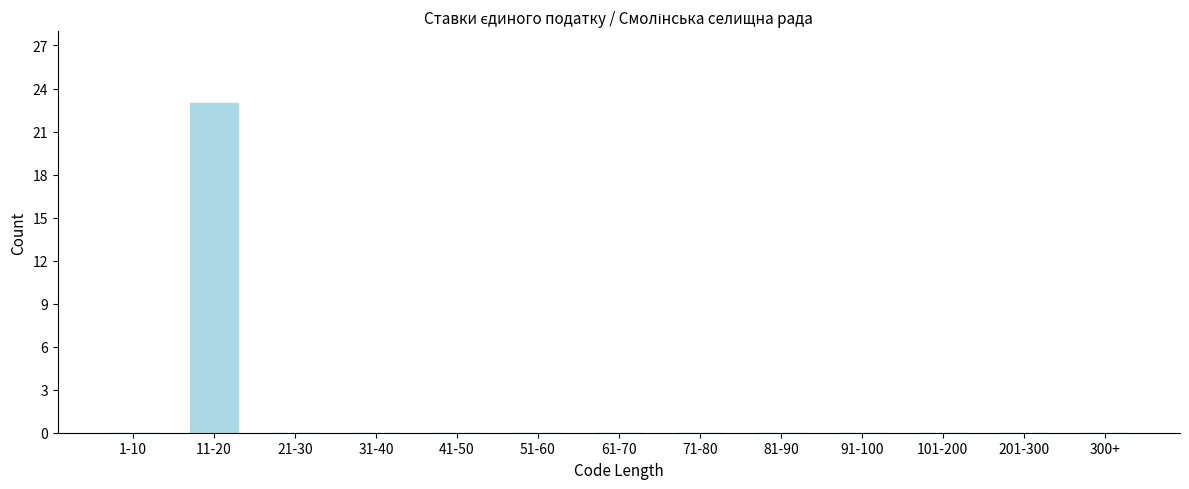

Reading right to left, list all the values displayed in this chart.

300+=0	201-300=0	101-200=0	91-100=0	81-90=0	71-80=0	61-70=0	51-60=0	41-50=0	31-40=0	21-30=0	11-20=23	1-10=0